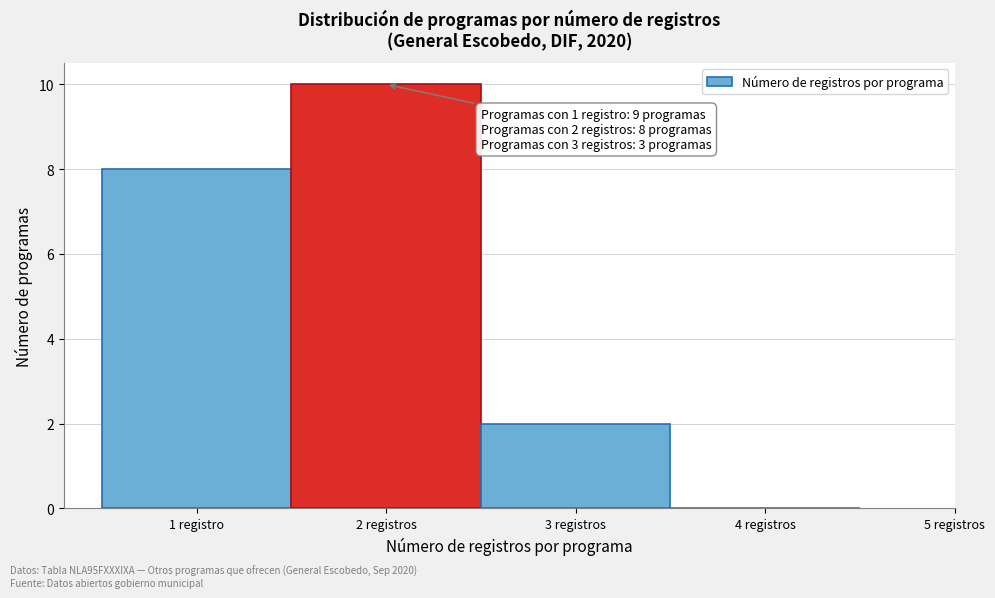

Reading left to right, transcribe all the data shown in this chart.

1 registro=8	2 registros=10	3 registros=2	4 registros=0